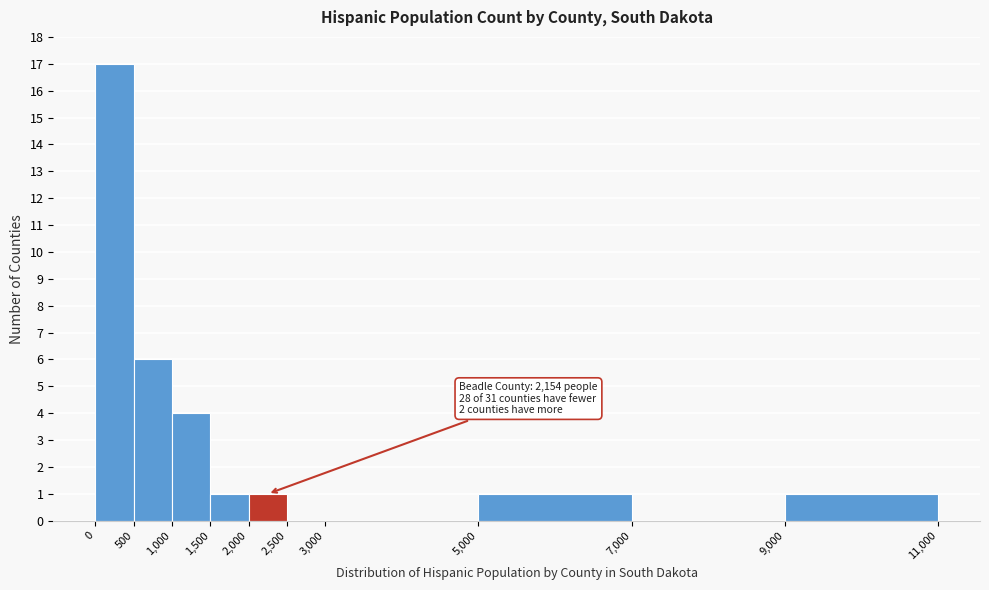

Which range on the x-axis has the tallest bar?

0 to 500